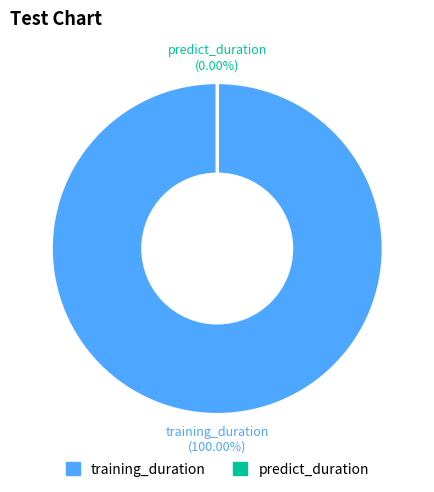

Rank the categories by value from highest to lowest.

training_duration, predict_duration